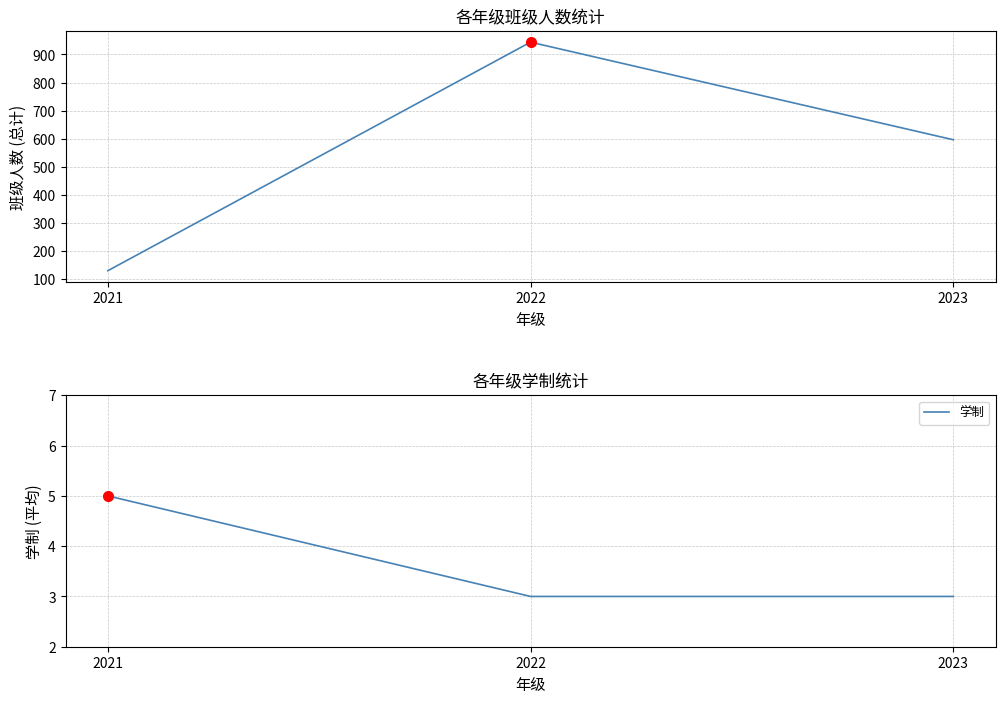

The 总班级人数 series shows 72 at 2021. True or false?

False